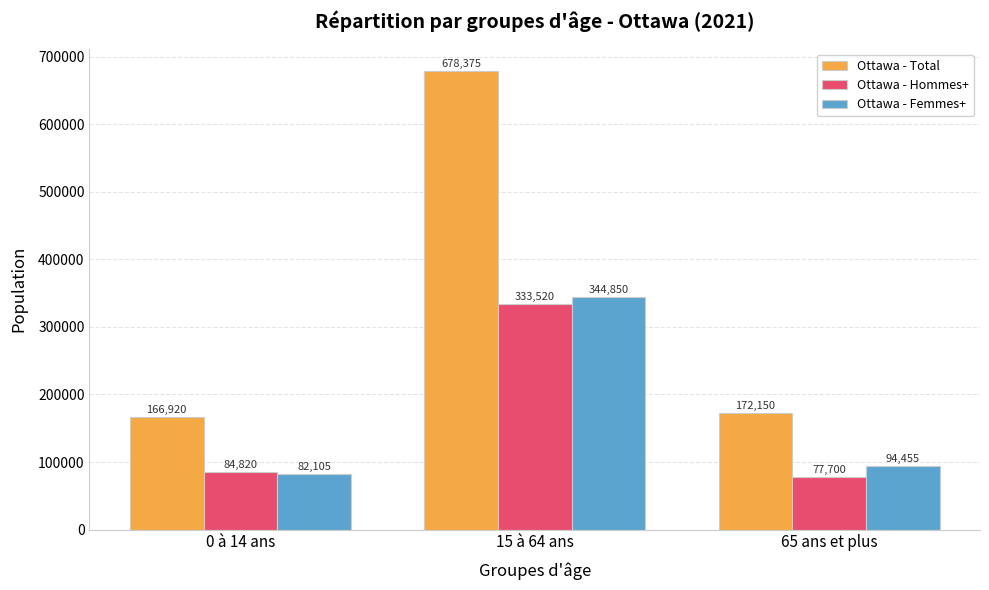

Reading left to right, transcribe all the data shown in this chart.

Ottawa - Total: 0 à 14 ans=166920	15 à 64 ans=678375	65 ans et plus=172150
Ottawa - Hommes+: 0 à 14 ans=84820	15 à 64 ans=333520	65 ans et plus=77700
Ottawa - Femmes+: 0 à 14 ans=82105	15 à 64 ans=344850	65 ans et plus=94455